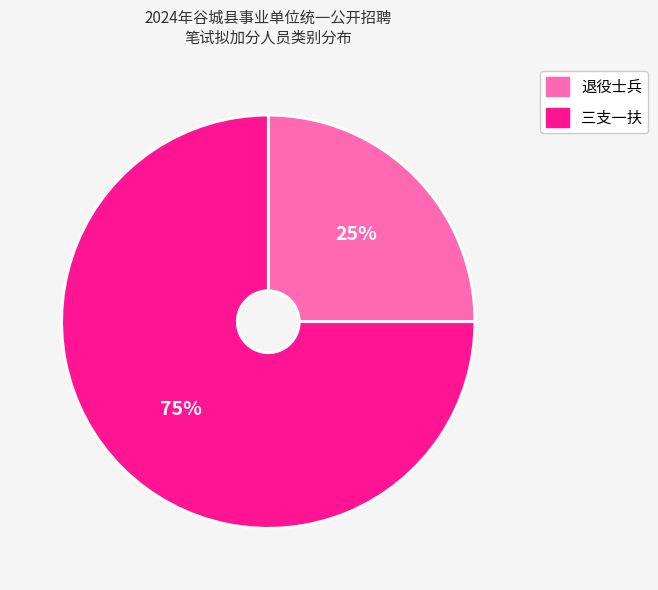

Rank the categories by value from highest to lowest.

三支一扶, 退役士兵